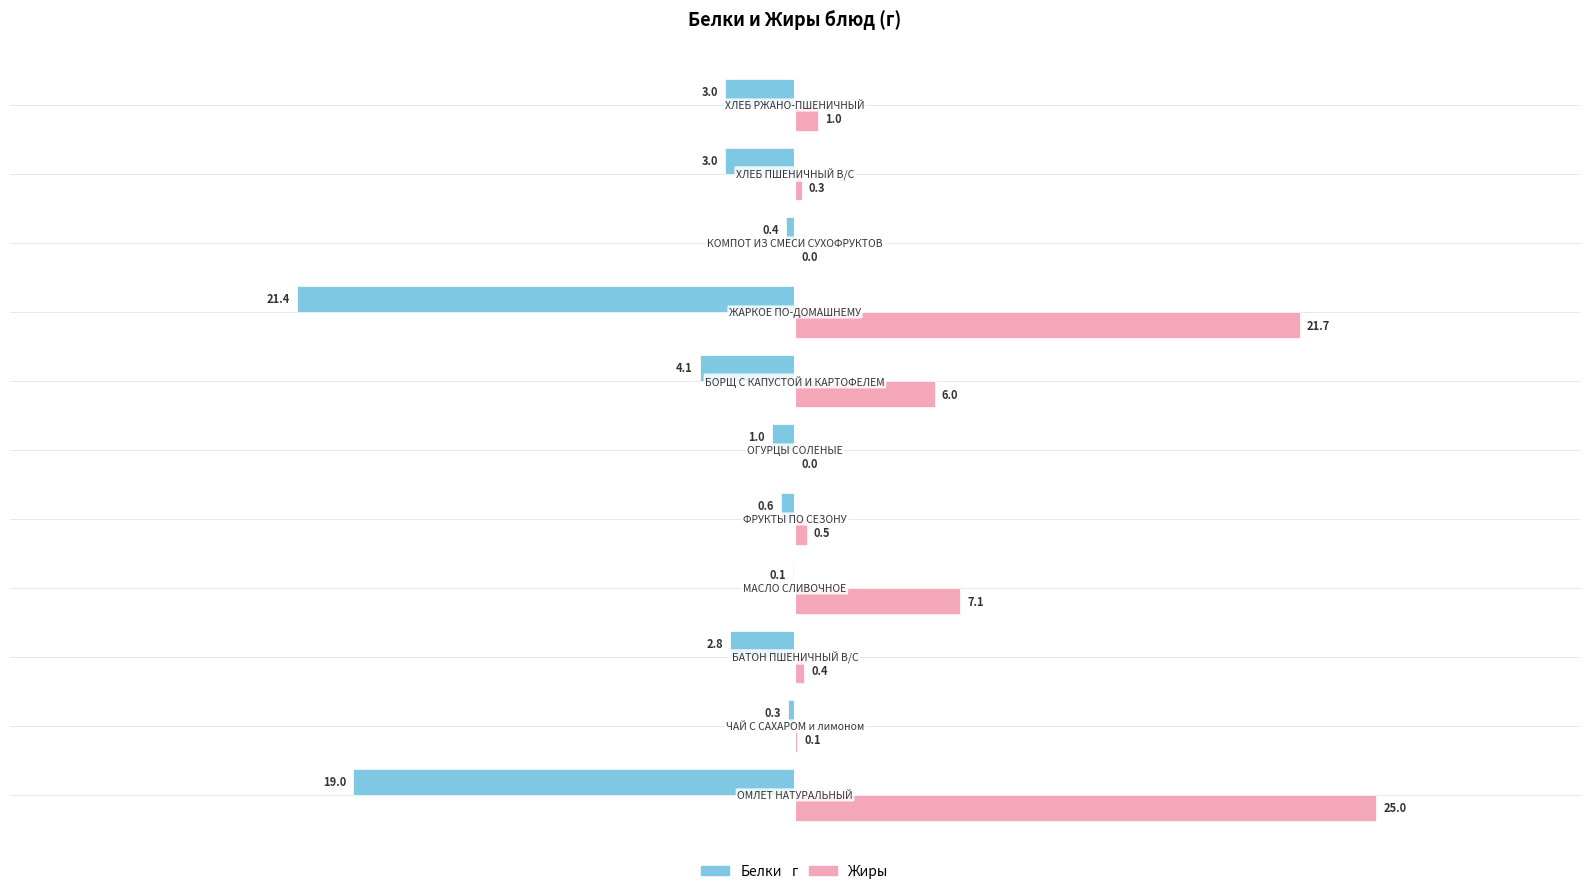

What are all the series names shown in the legend?

Белки, Жиры